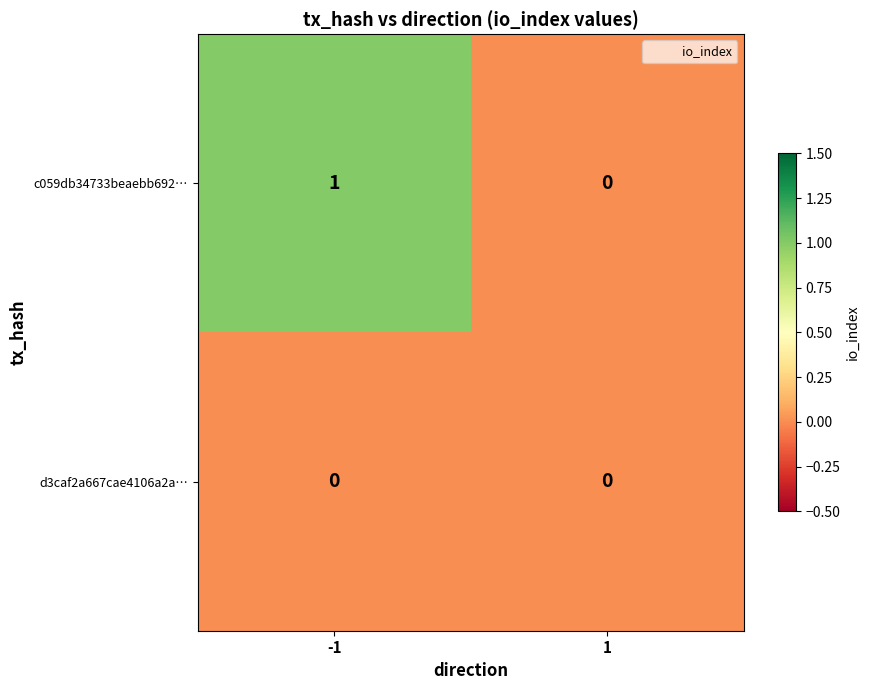

Reading left to right, list all the values displayed in this chart.

c059db34733beaebb692…: 1	0
d3caf2a667cae4106a2a…: 0	0